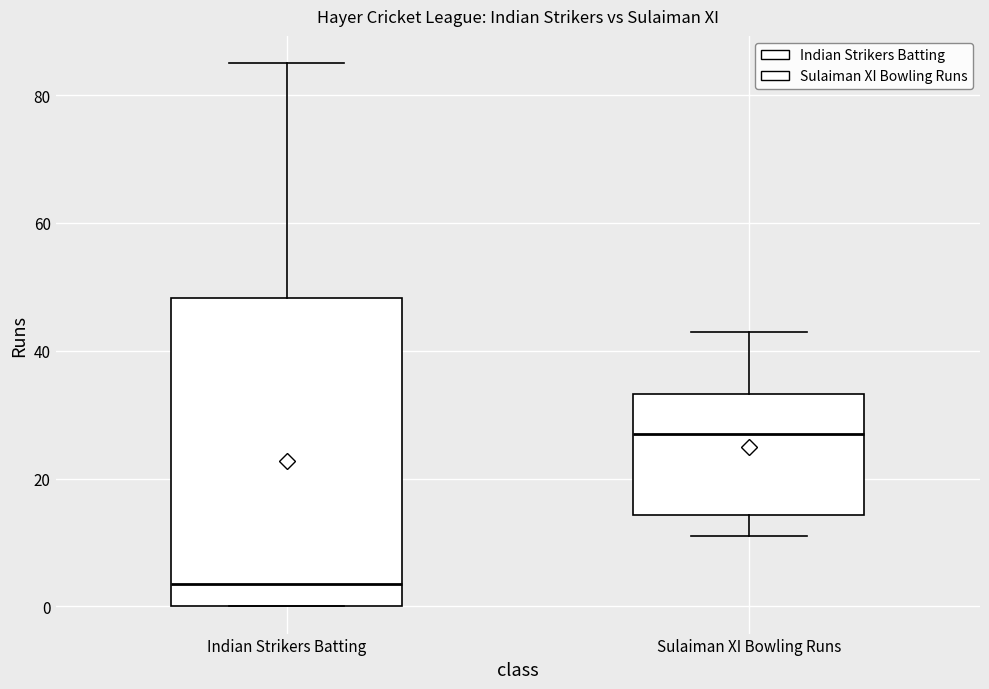

Reading left to right, transcribe this box plot: for each box, give where its median line is, the range the box spans, and where its two whiskers end, as read against the y-axis. The values are not printed on the chart, so give them approximately, as read against the axis.

Indian Strikers Batting: median 4, box 0 to 48, whiskers 0 to 86
Sulaiman XI Bowling Runs: median 28, box 14 to 34, whiskers 12 to 44